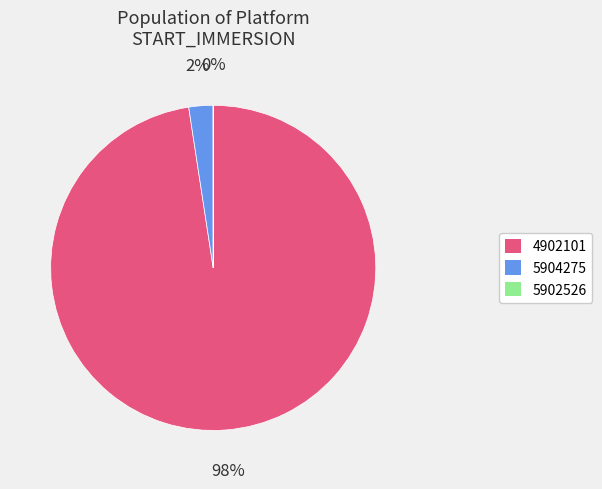

To the nearest percent, what is the difference between the largest and smallest slice percentages?

98%